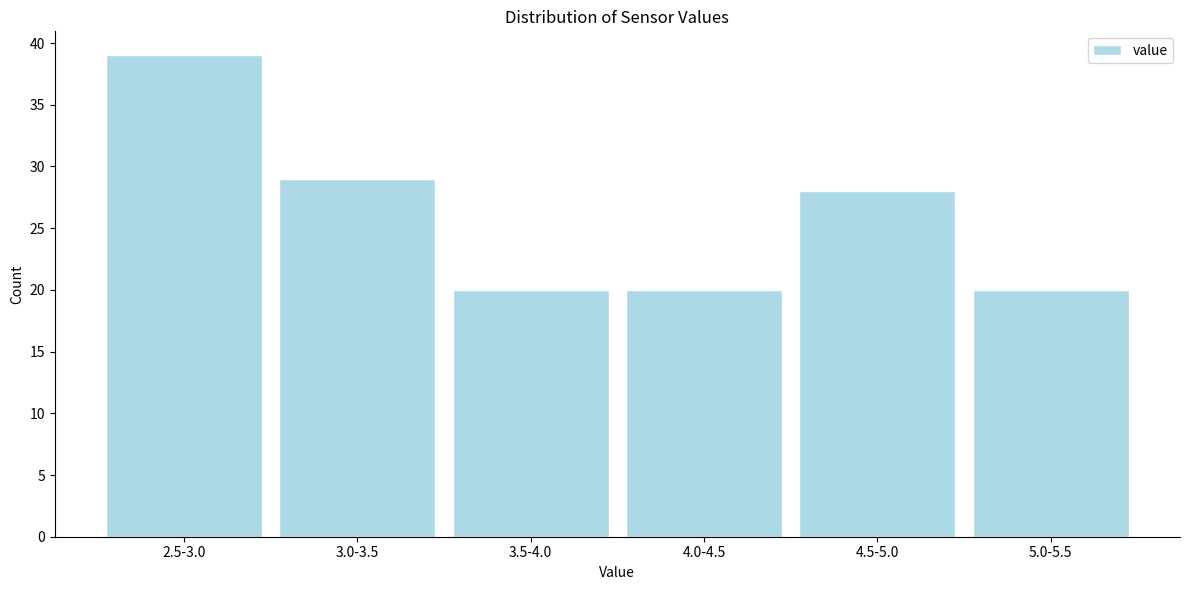

Reading left to right, transcribe all the data shown in this chart.

39	29	20	20	28	20